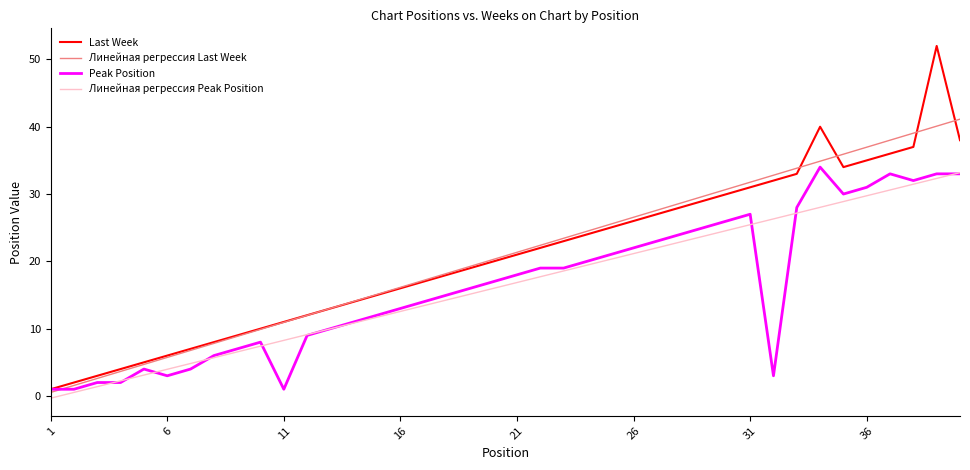

What is the highest value of the Last Week series?

52.0